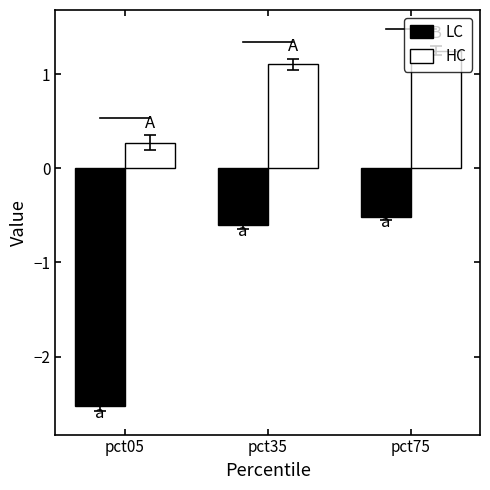

What value does the LC series have at pct35?

-0.6